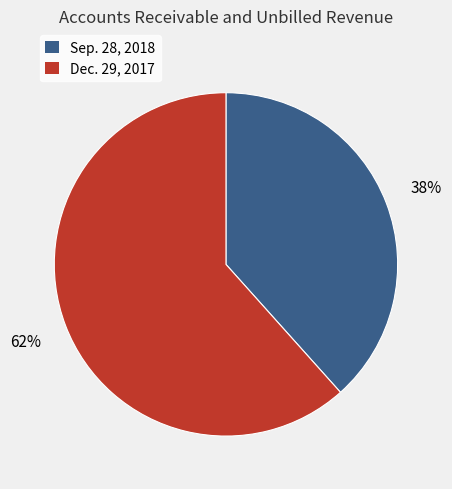

Do Sep. 28, 2018 and Dec. 29, 2017 together represent more than half of the pie?

Yes